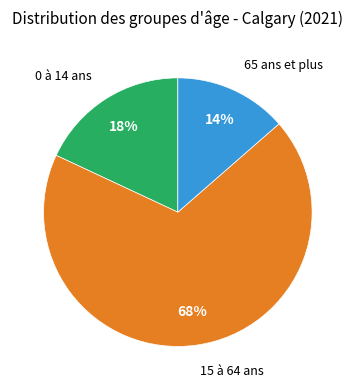

Rank the categories by value from lowest to highest.

65 ans et plus, 0 à 14 ans, 15 à 64 ans